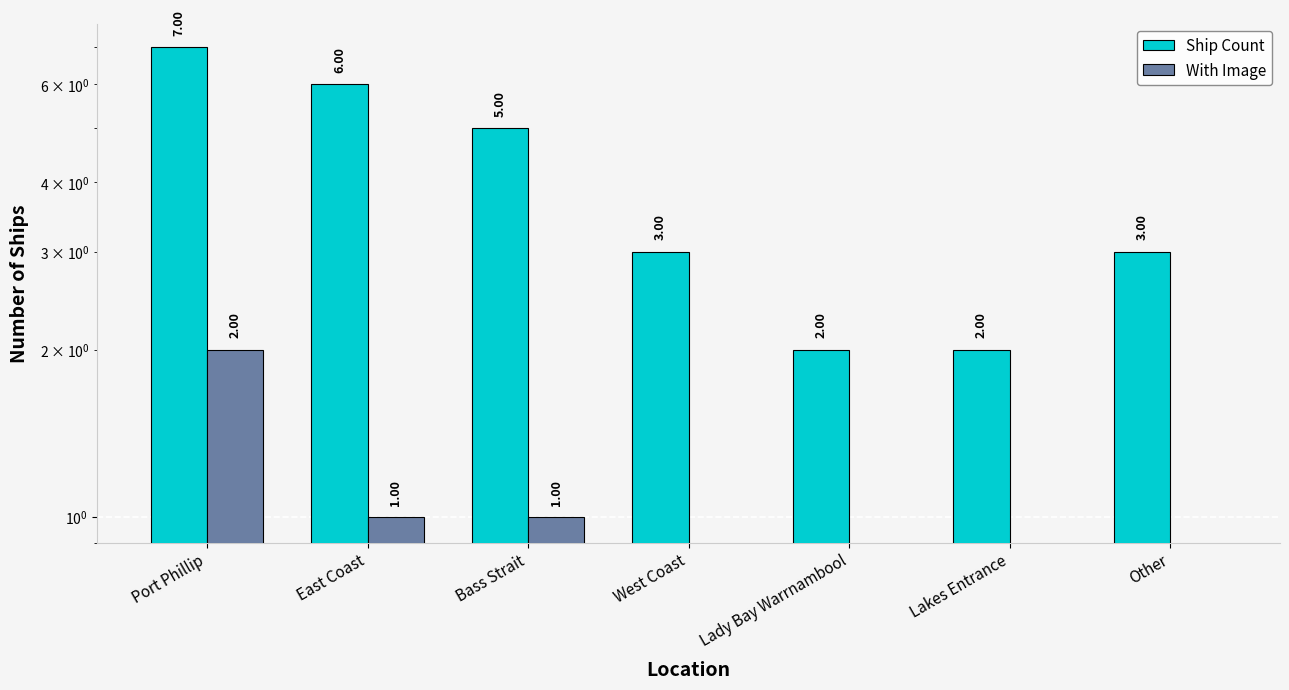

Reading right to left, list all the values displayed in this chart.

Ship Count: Other=3	Lakes Entrance=2	Lady Bay Warrnambool=2	West Coast=3	Bass Strait=5	East Coast=6	Port Phillip=7
With Image: Other=0	Lakes Entrance=0	Lady Bay Warrnambool=0	West Coast=0	Bass Strait=1	East Coast=1	Port Phillip=2